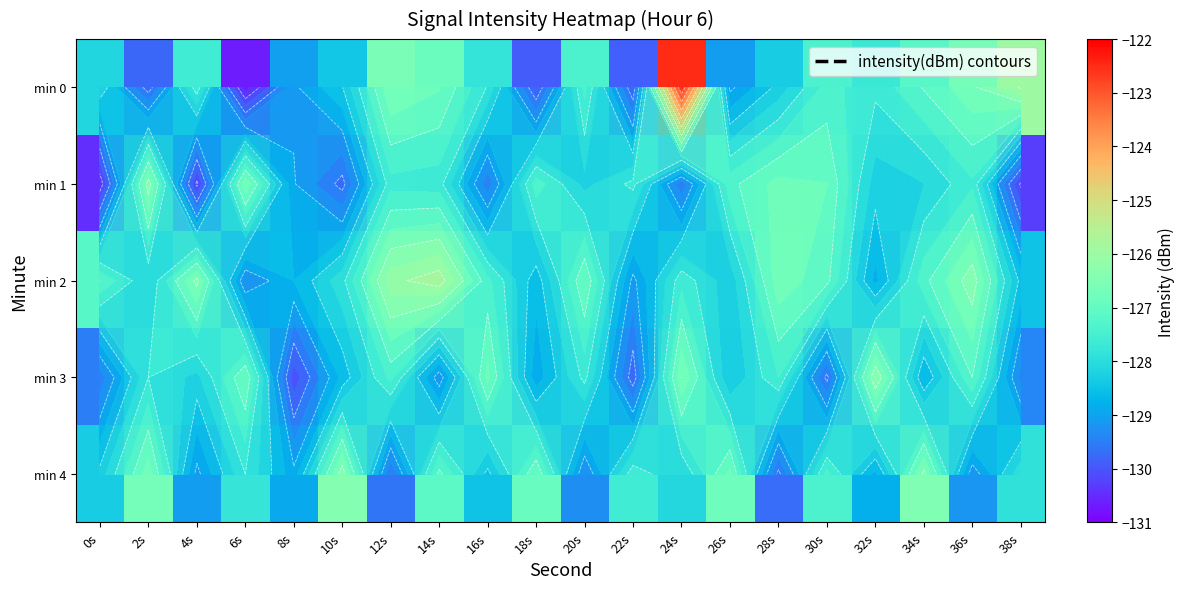

What is the difference between the maximum and minimum values in the min 4 series?

3.3